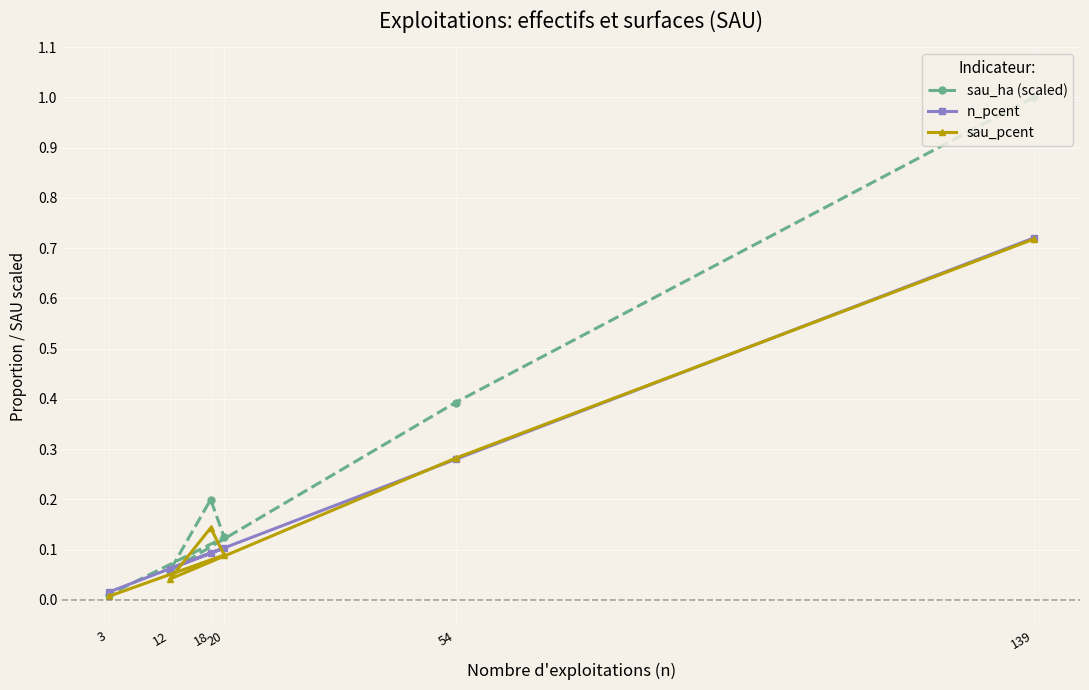

Where is n_pcent nearest to the value 0?

3